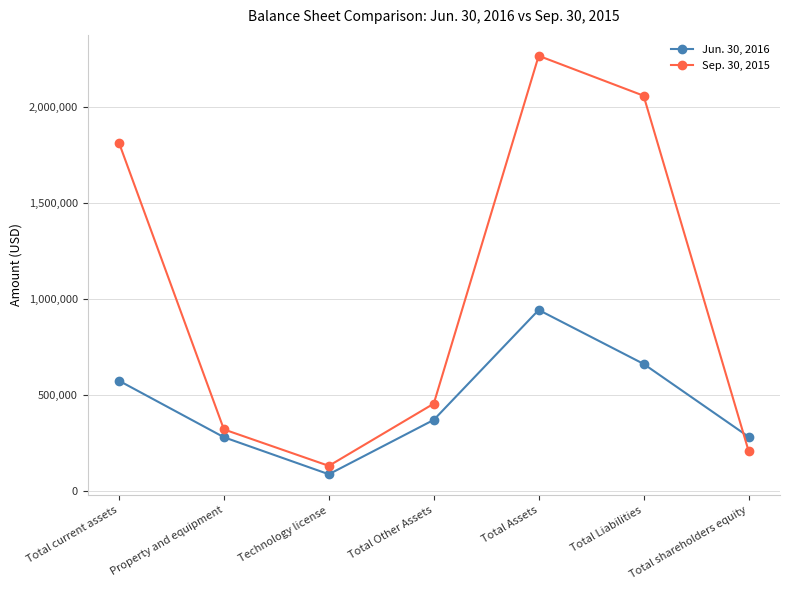

Rank the series at Total current assets from lowest to highest value.

Jun. 30, 2016, Sep. 30, 2015